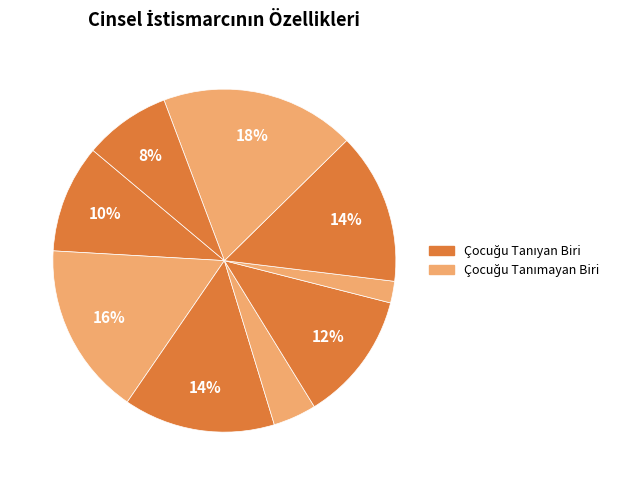

How many slices are in this pie chart?

9